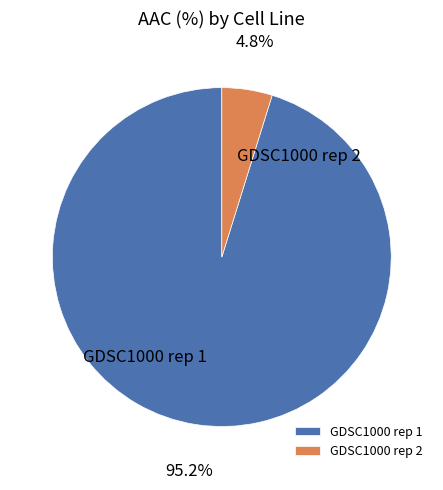

Which slice is the largest?

GDSC1000 rep 1